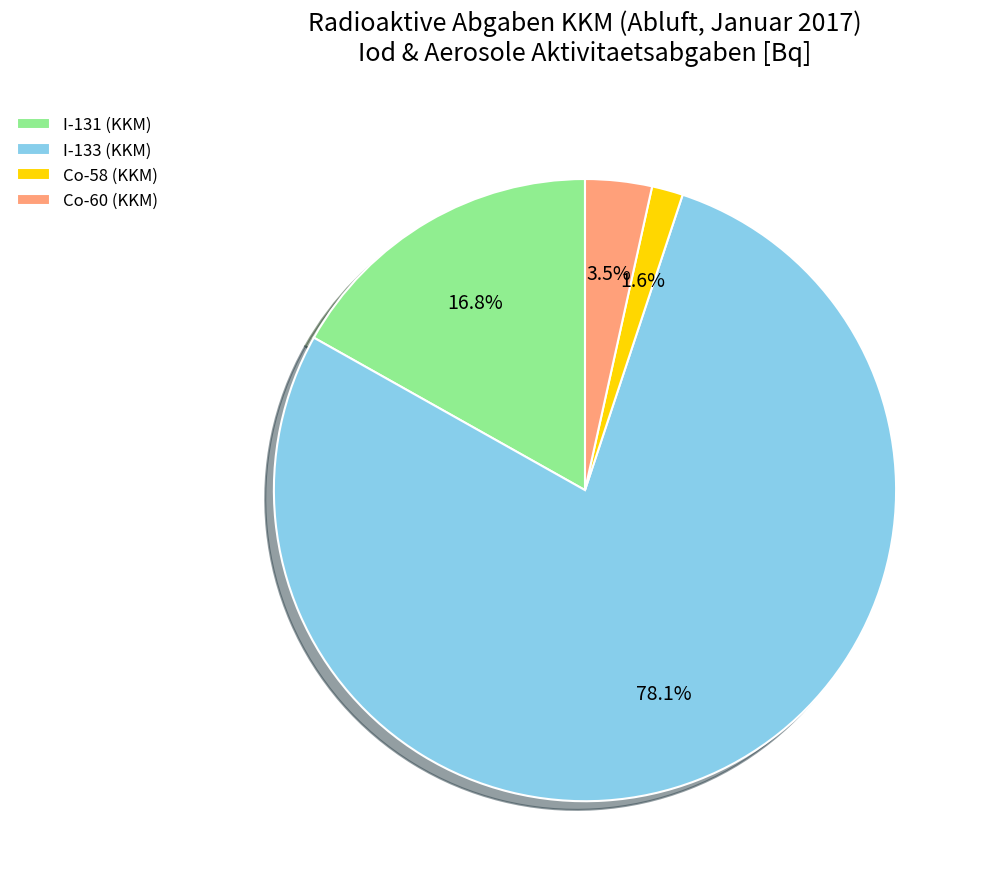

Is there a majority slice in this chart?

Yes